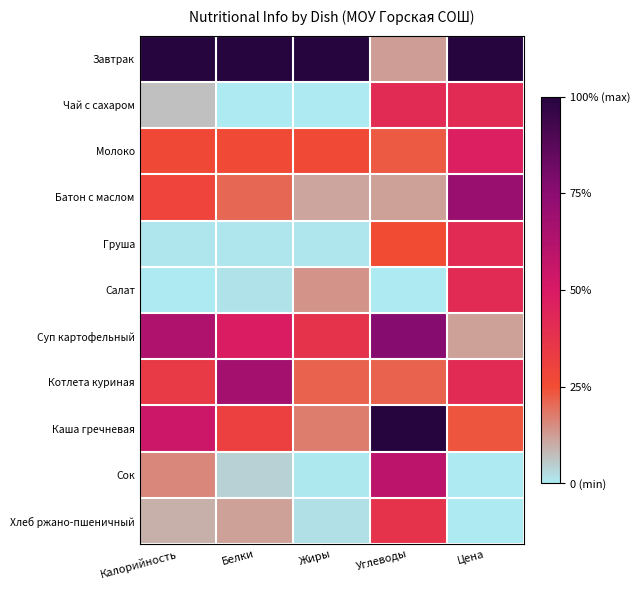

Rank the series by their maximum value, from lowest to highest.

Хлеб ржано-пшеничный, Груша, Салат, Чай с сахаром, Молоко, Сок, Котлета куриная, Батон с маслом, Суп картофельный, Завтрак, Каша гречневая